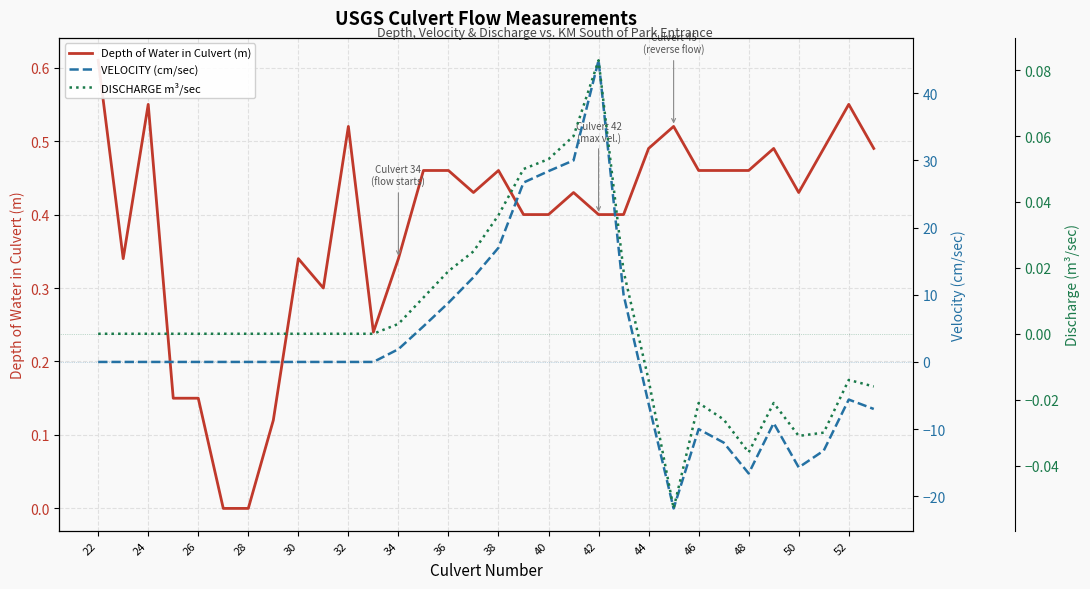

True or false: DISCHARGE m³/sec and Depth of Water in Culvert (m) intersect in this chart.

False